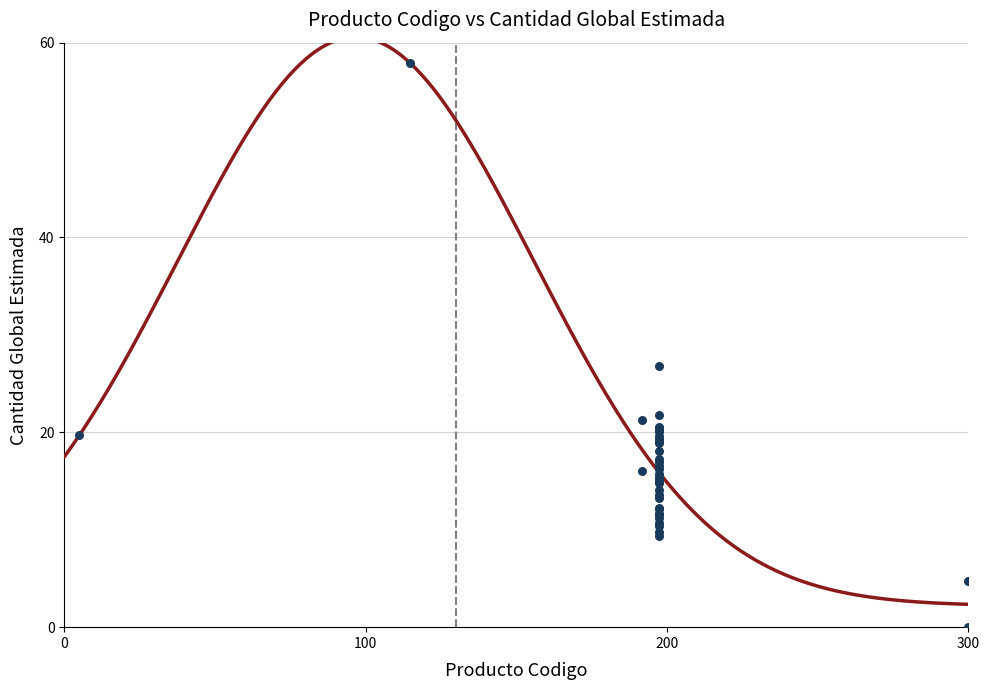

What Y value in the scatter plot is closest to 28?

26.8